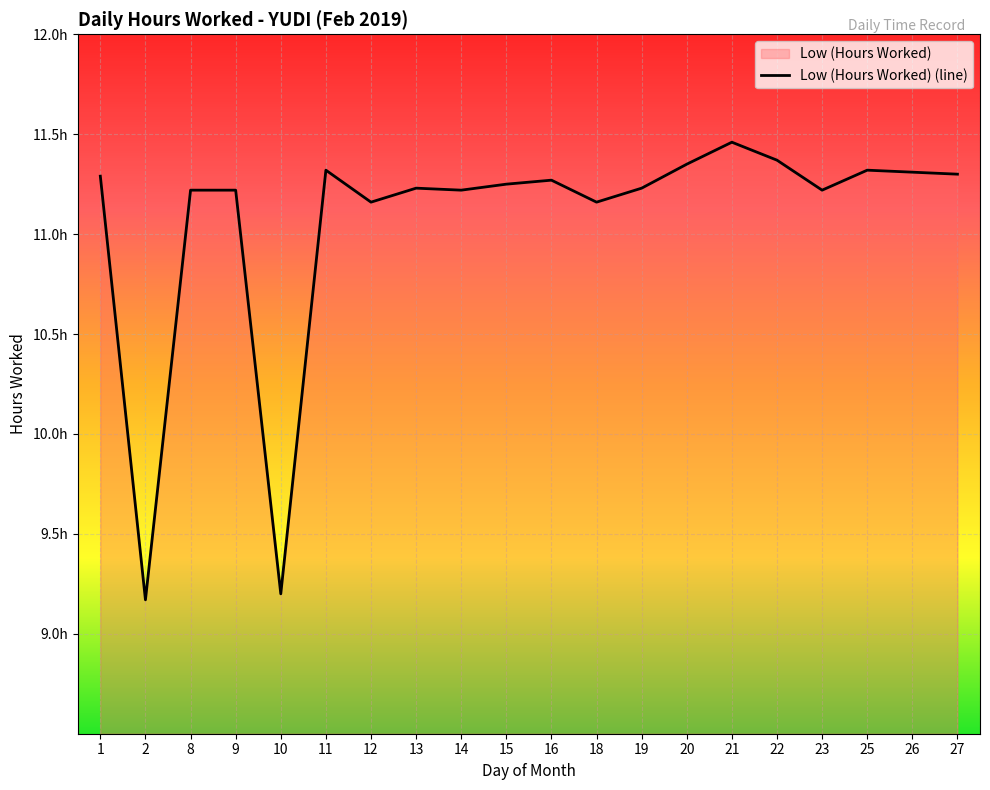

Rank the categories by value from highest to lowest.

21, 22, 20, 11, 25, 26, 27, 1, 16, 15, 13, 19, 8, 9, 14, 23, 12, 18, 10, 2